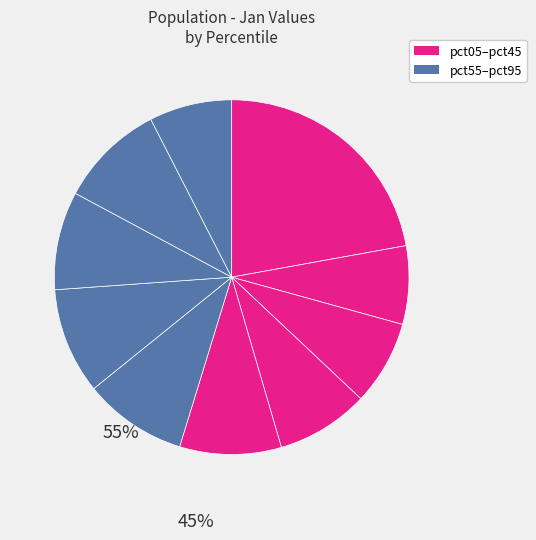

How many segments does this pie chart have?

10